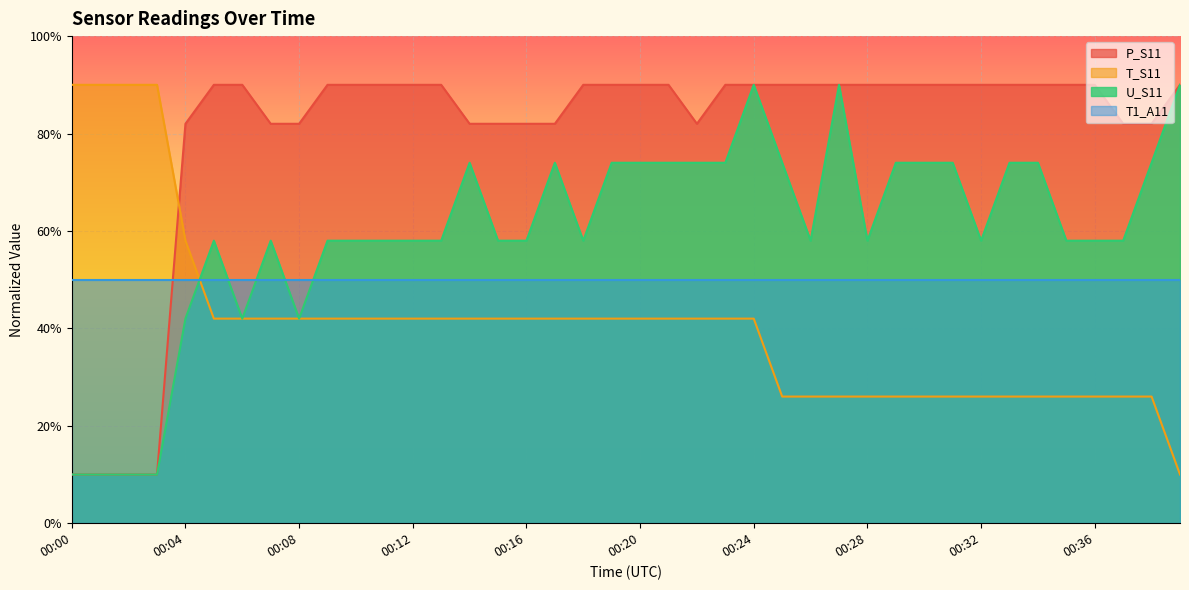

Is the value of P_S11 at 00:38 greater than the value of T_S11 at 00:26?

Yes